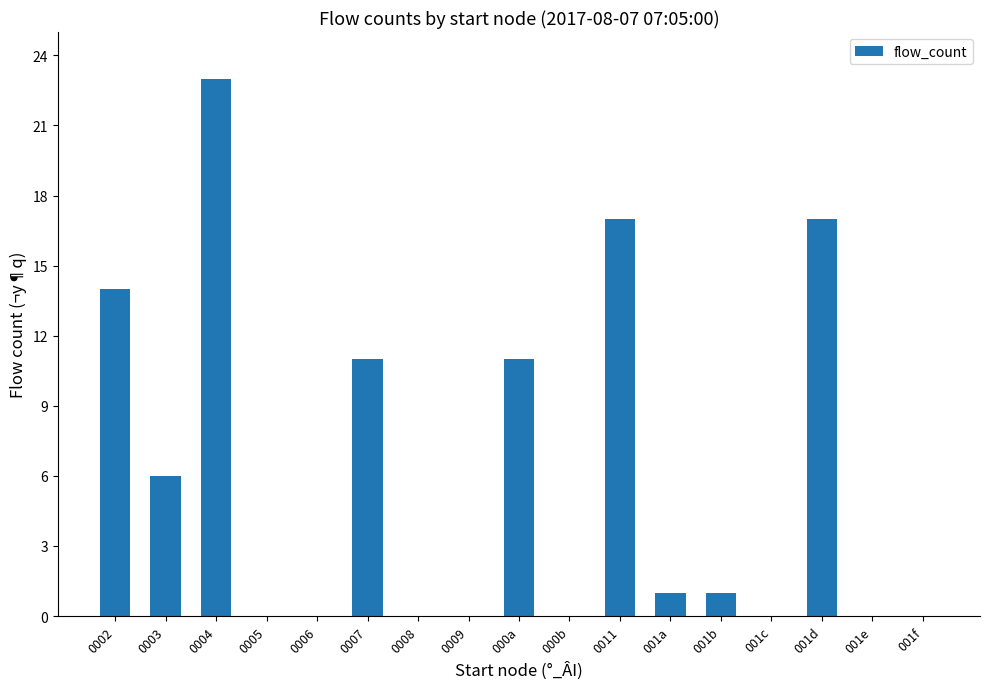

What value does the data have at 0011?

17